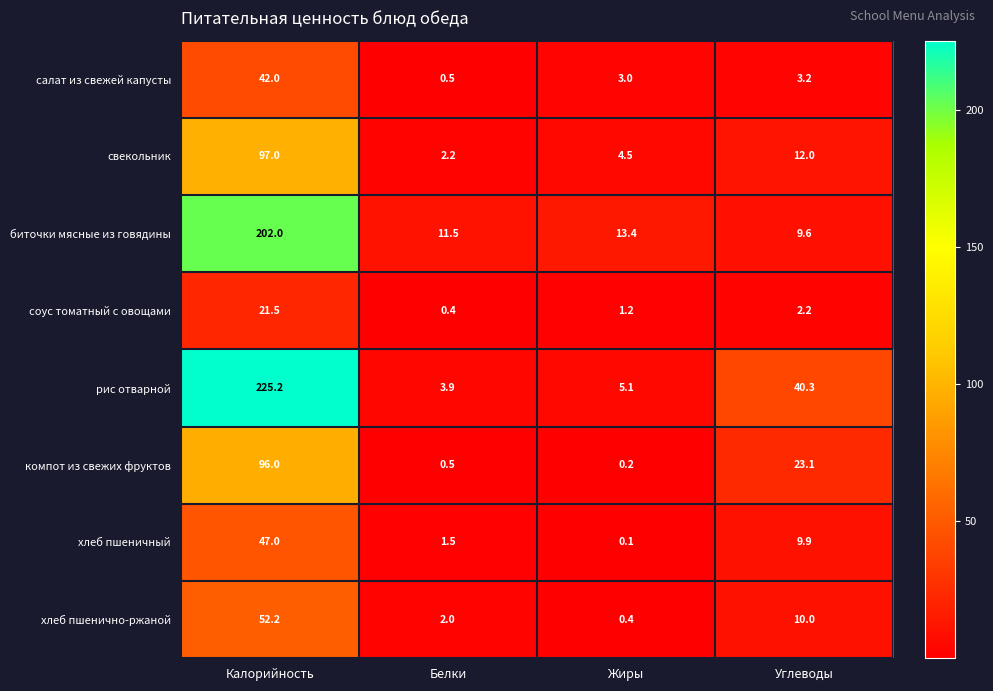

The value of хлеб пшенично-ржаной at Углеводы is 10.0. True or false?

True